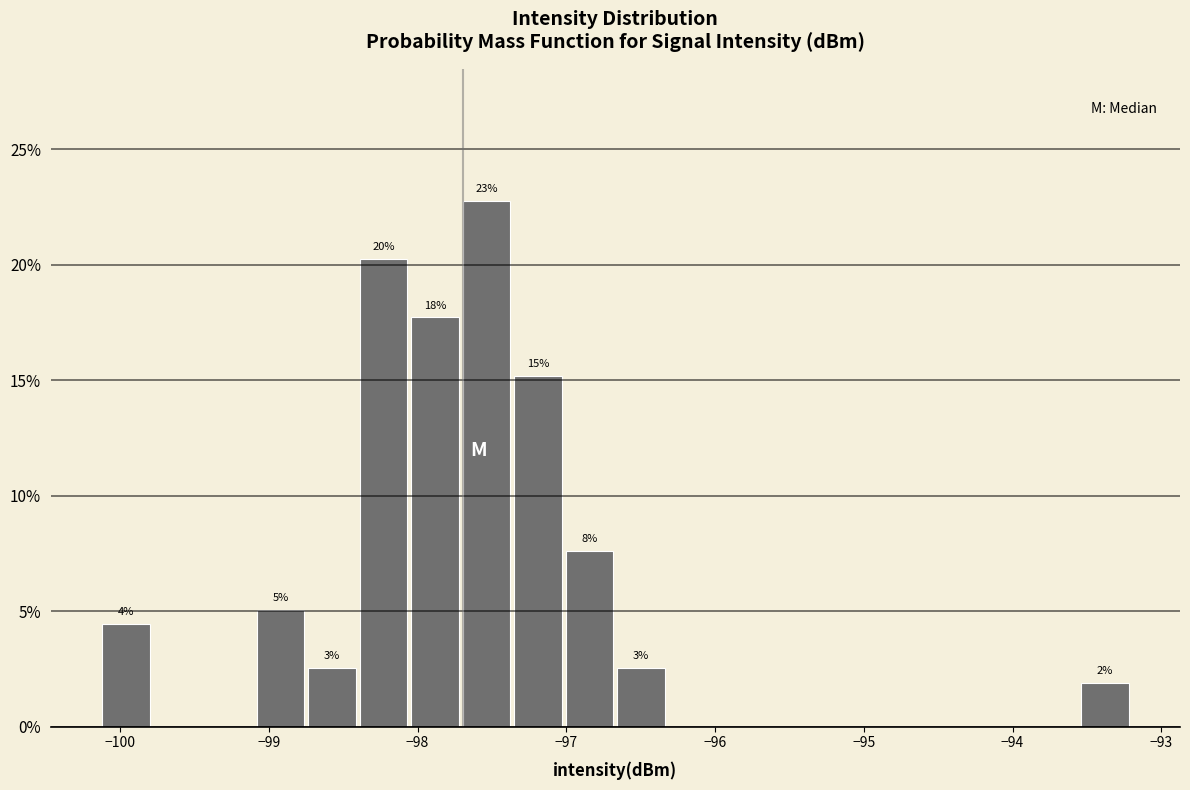

Around what value on the x-axis is the tallest bar? Give the approximate position of its centre, as read against the axis.

-97.5